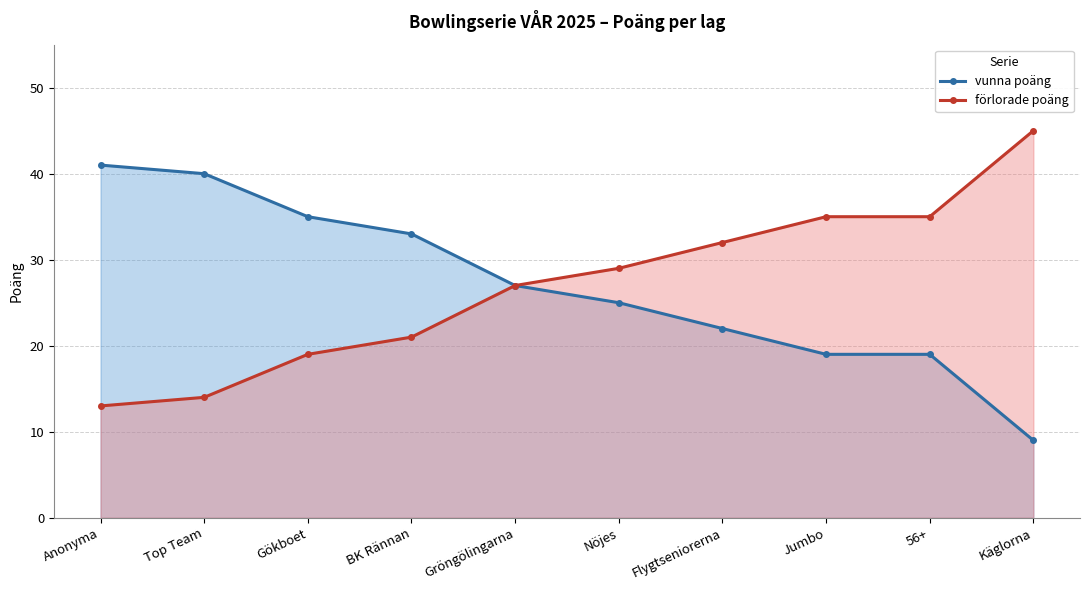

What is the difference between the förlorade poäng values at BK Rännan and Käglorna?

24